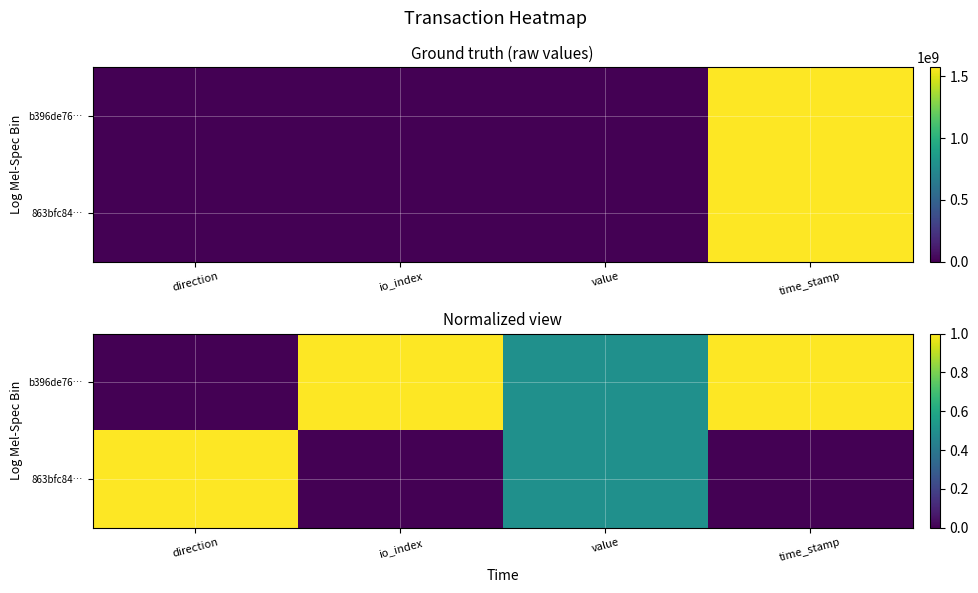

At which label does 863bfc84… reach its peak?

direction